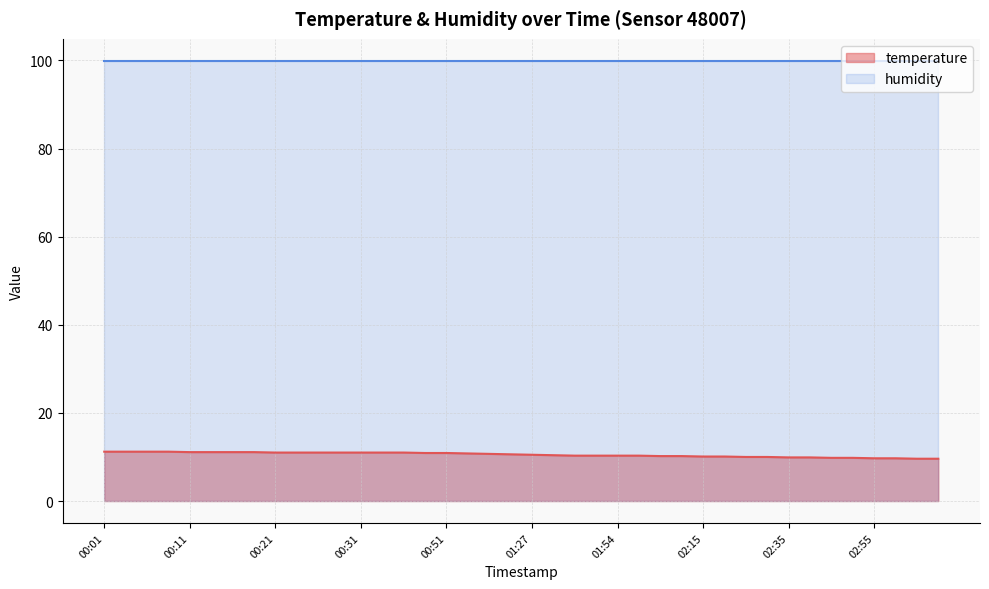

How many categories are shown in the chart?

40